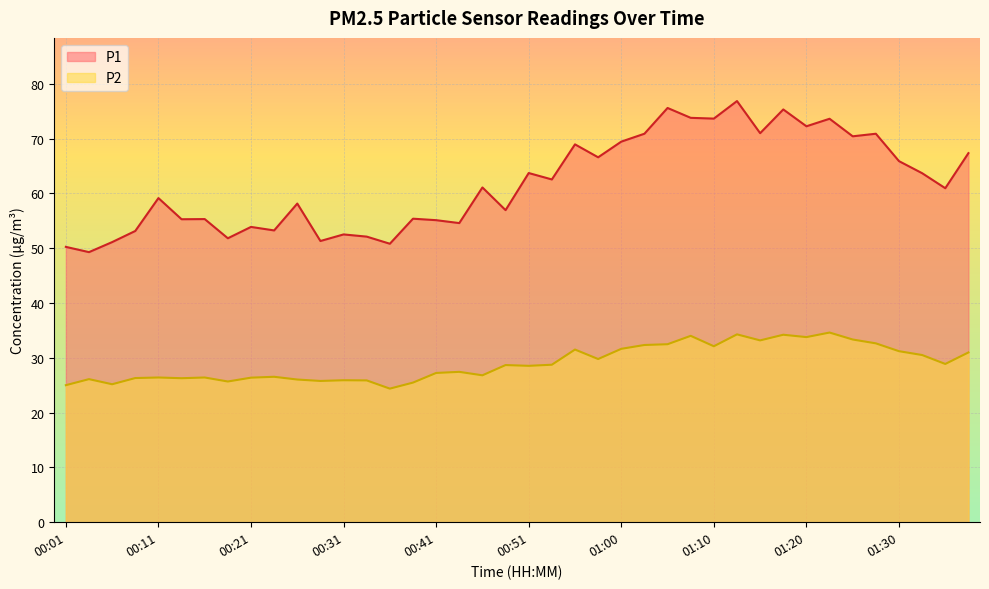

At how many categories does at least one series exceed 63?

18